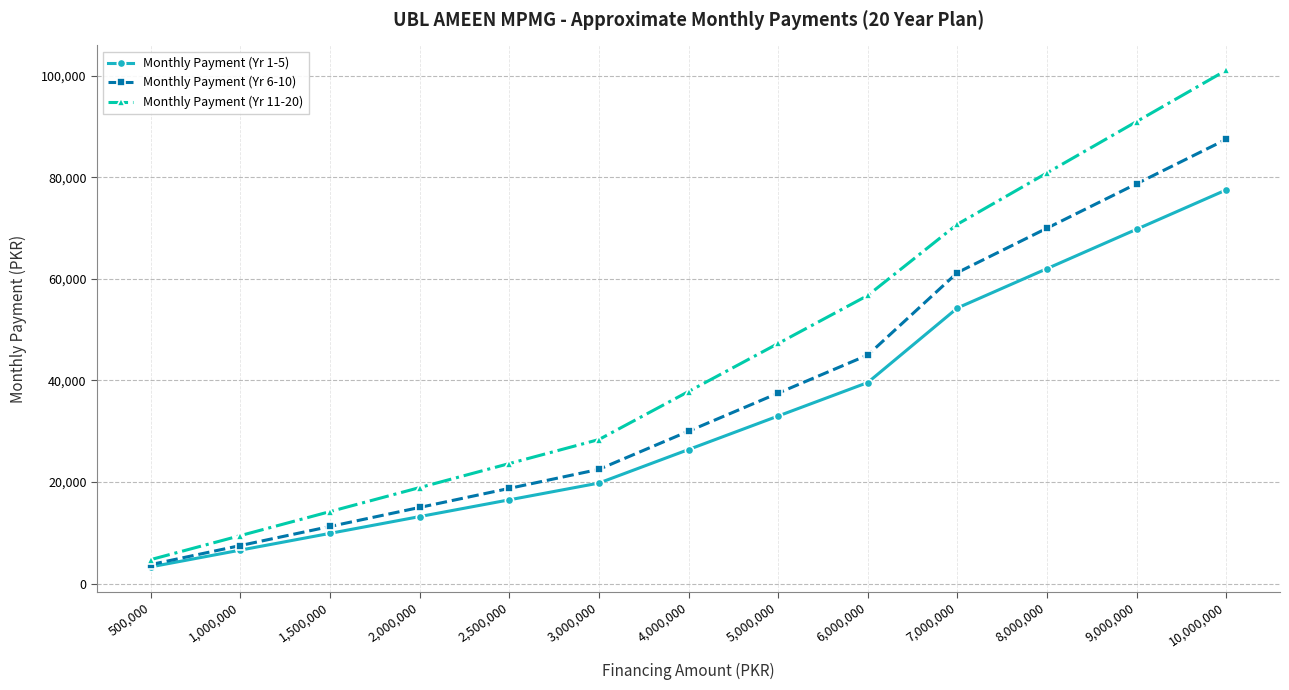

What is the total value across all series at 5,000,000?

117789.0